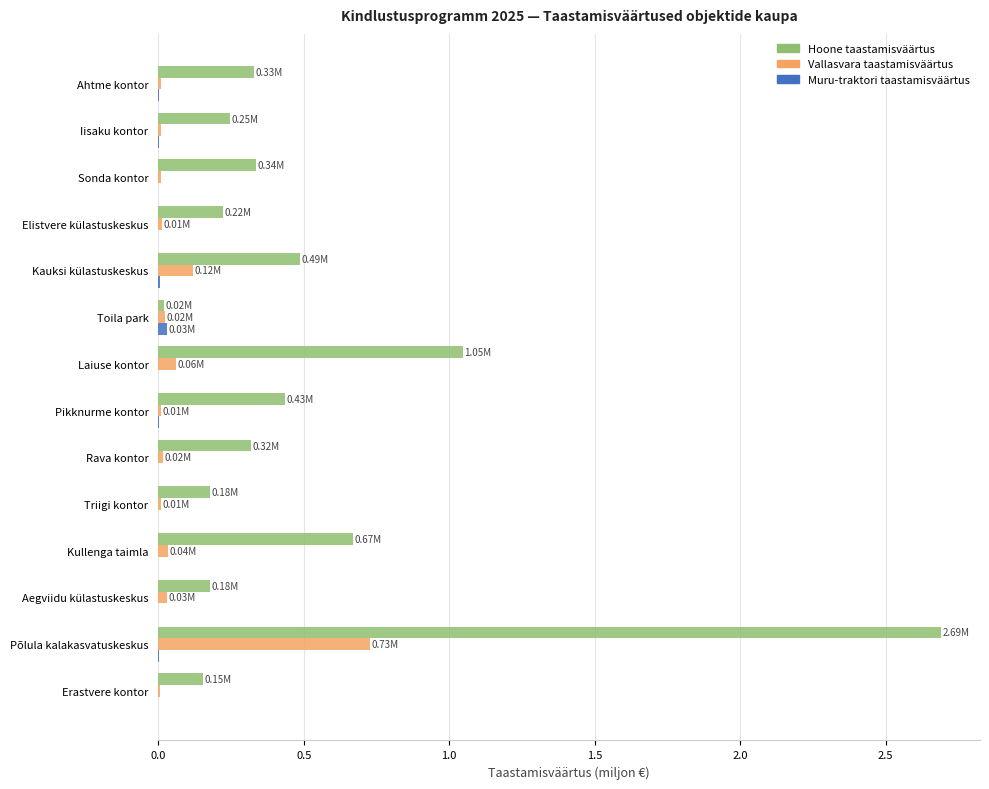

Count the number of categories in the chart.

14